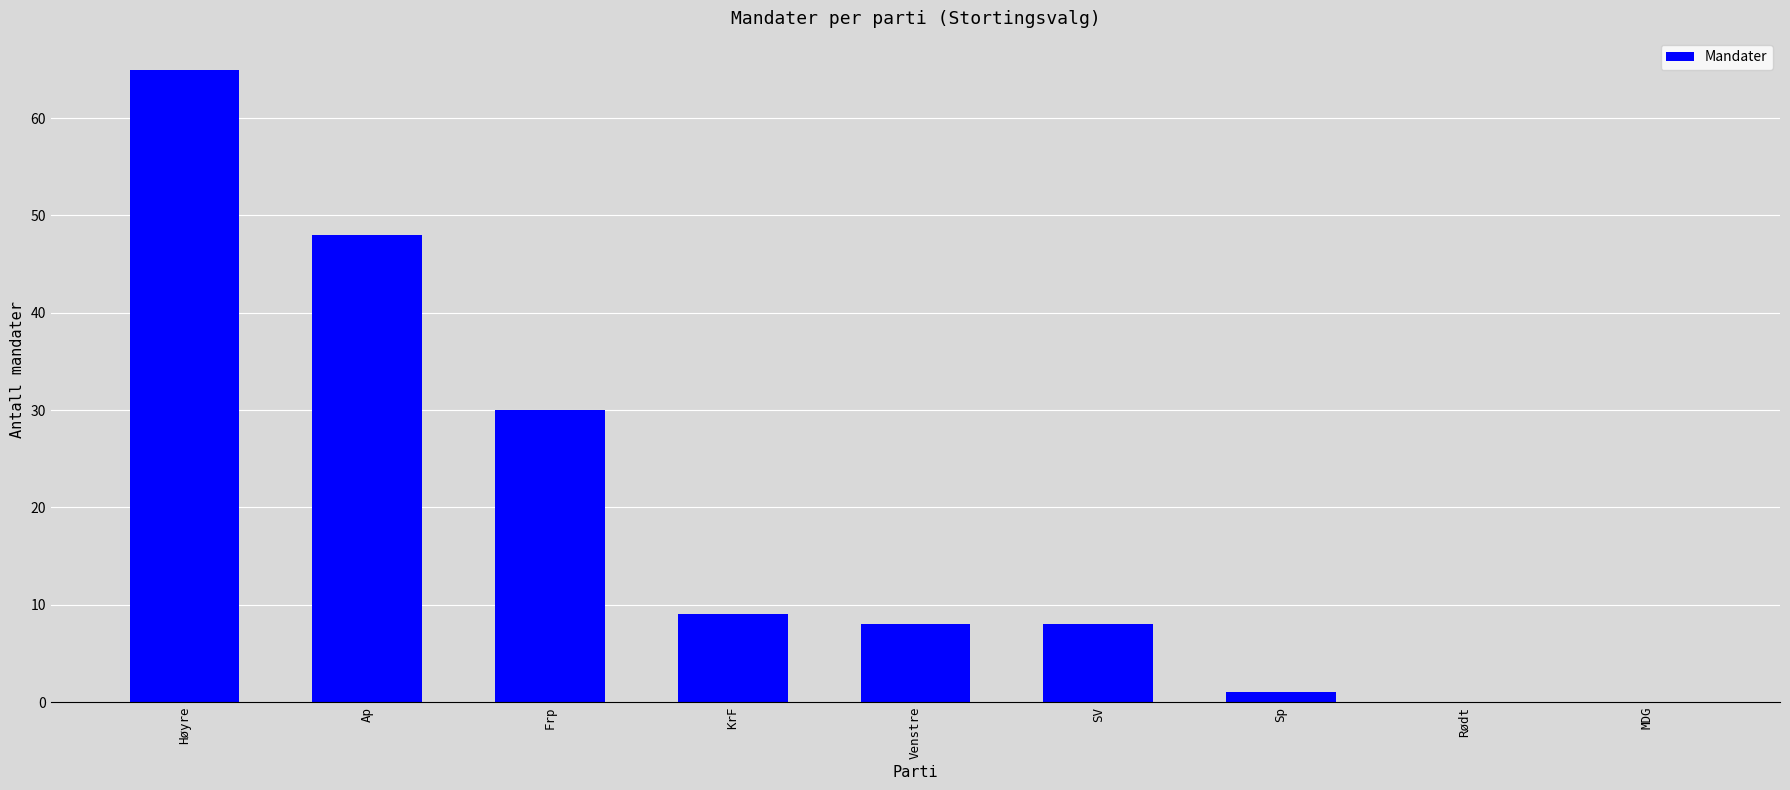

What is the change in value from Frp to KrF?

-21